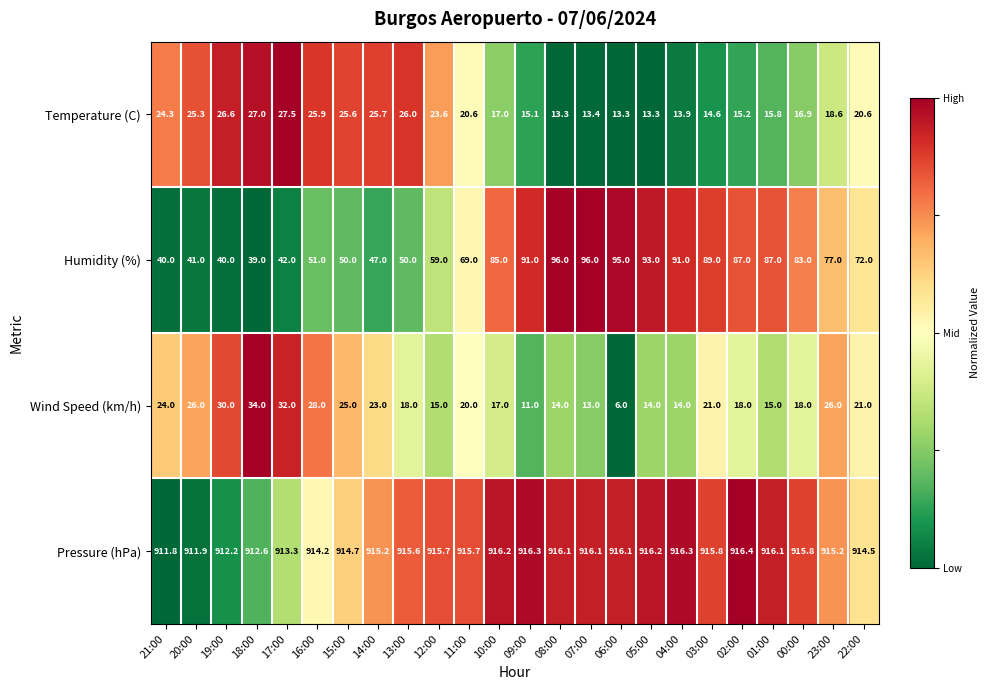

Rank the series at 16:00 from lowest to highest value.

Temperature (C), Wind Speed (km/h), Humidity (%), Pressure (hPa)